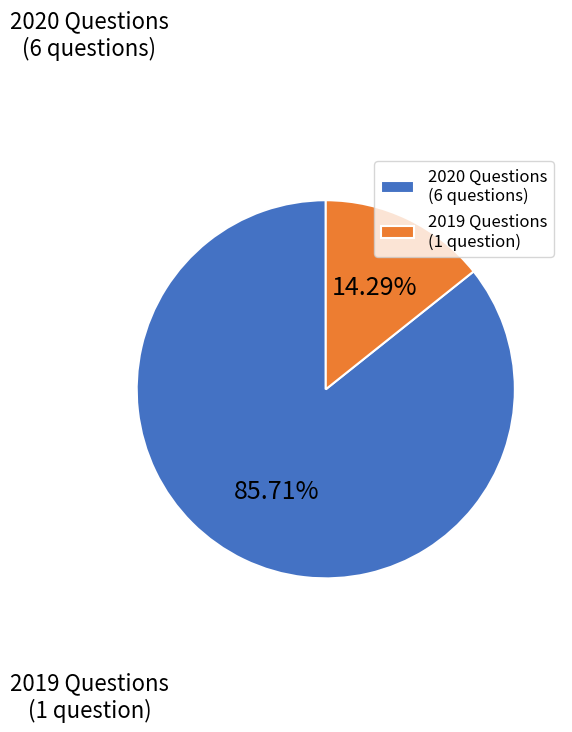

Approximately how many times larger is the value at 2020 Questions (6 questions) compared to 2019 Questions (1 question)?

6.0